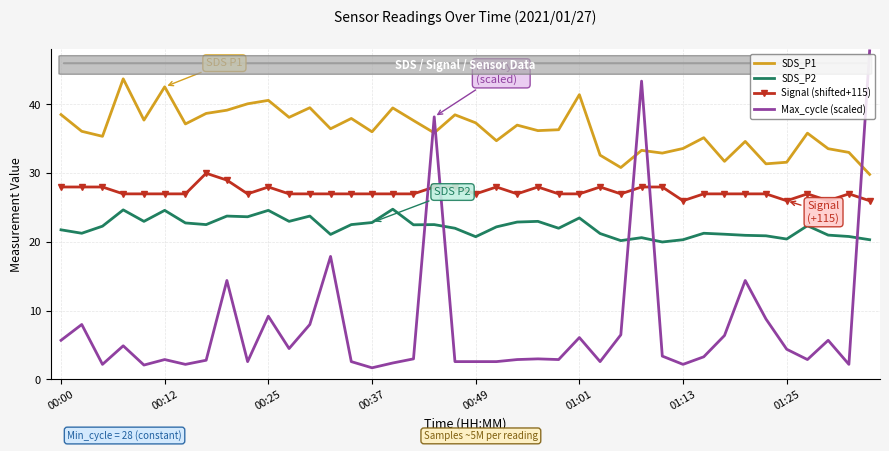

Rank the series by their average value, from lowest to highest.

Max_cycle (scaled), SDS_P2, Signal (shifted+115), SDS_P1